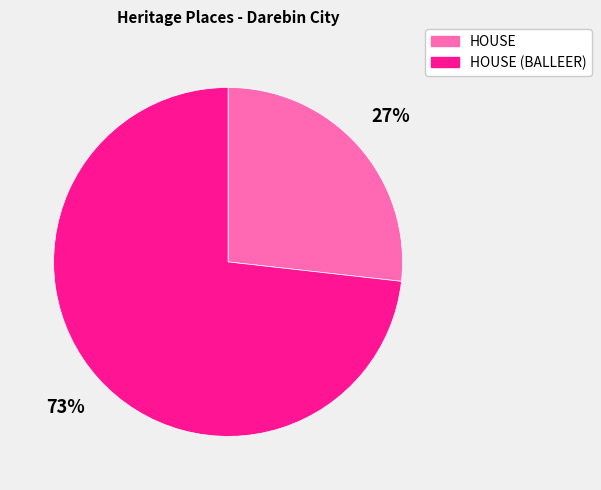

What percentage is the HOUSE (BALLEER) slice, to the nearest percent?

73%